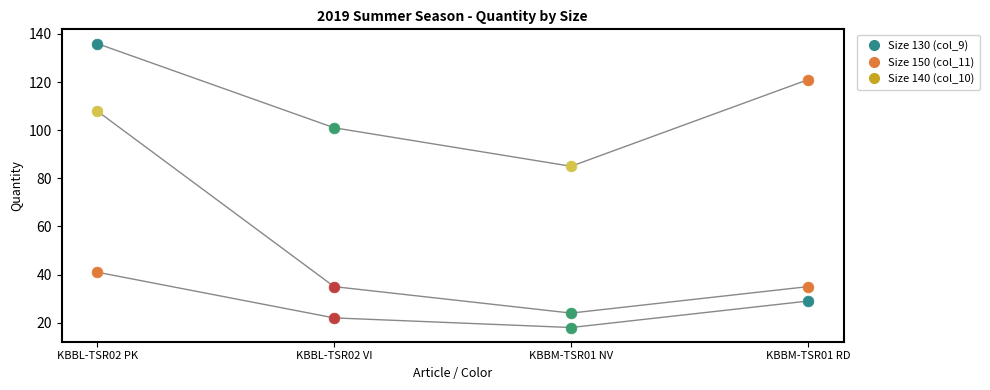

What is the total value across all series at KBBL-TSR02 PK?

285